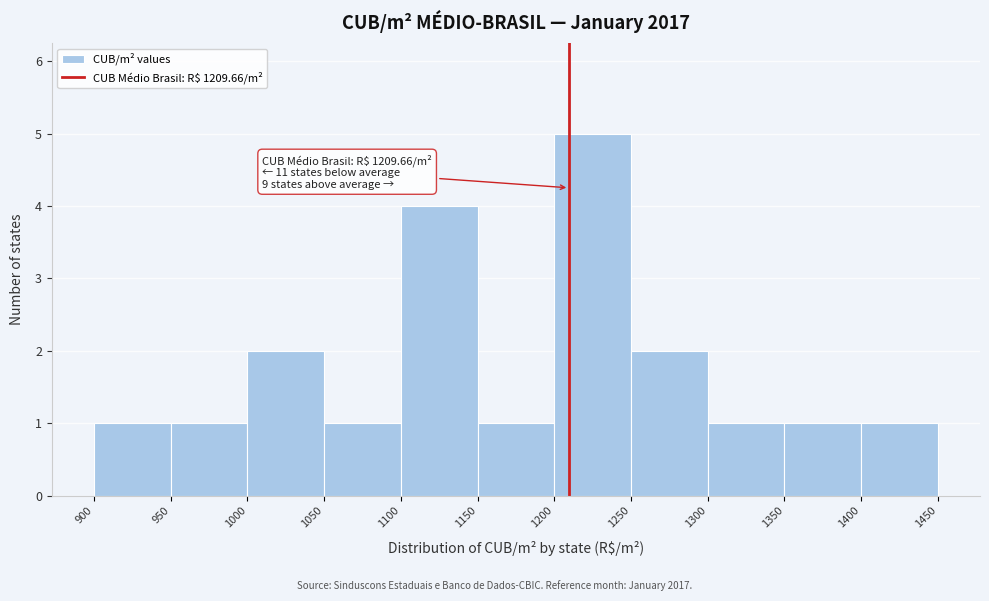

Over which range of the x-axis is the bar tallest?

1200 to 1250